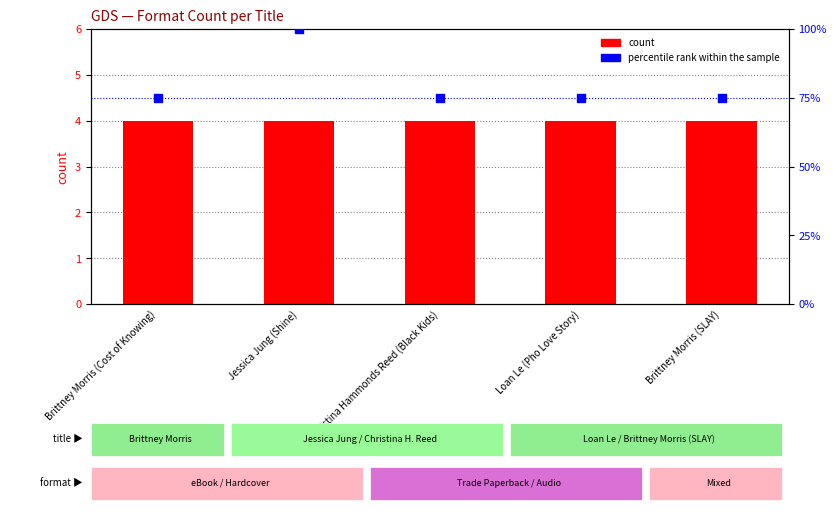

Which series reaches the minimum Y coordinate?

count